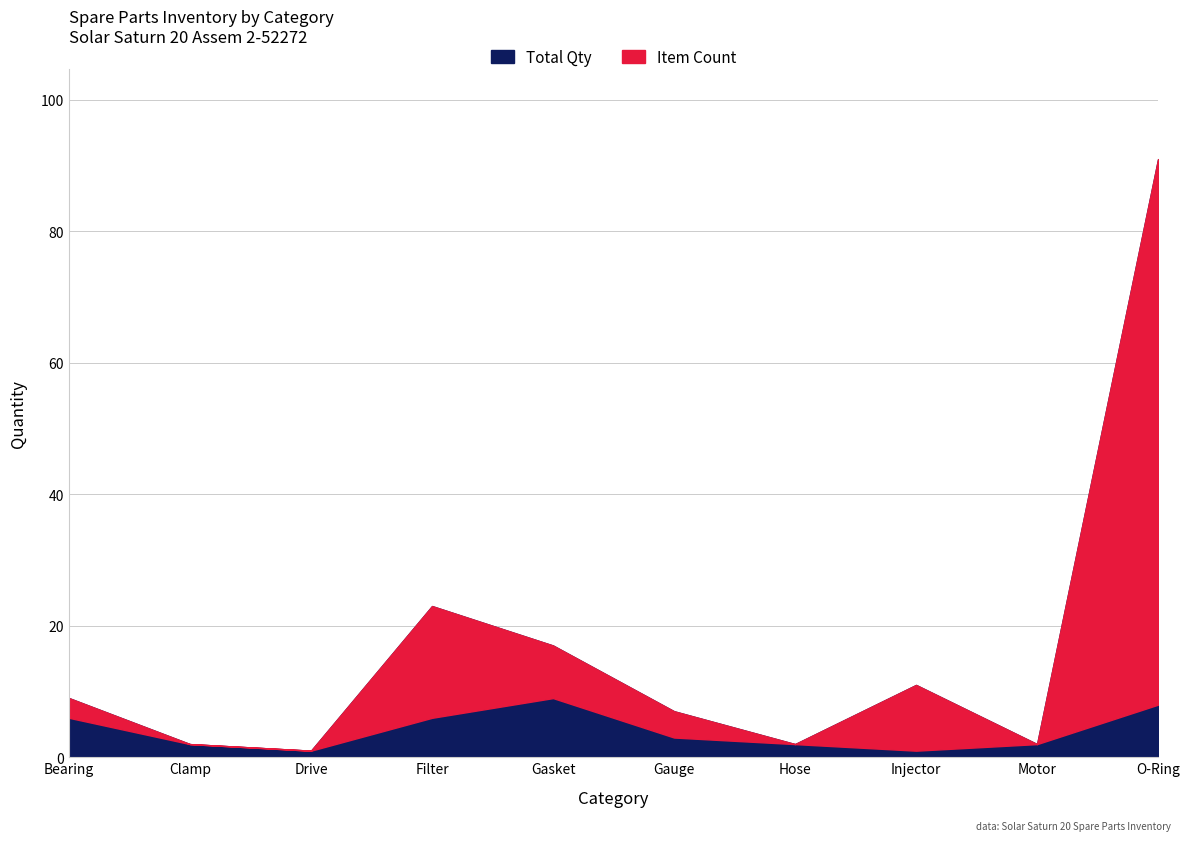

What position from the left is Gauge?

6